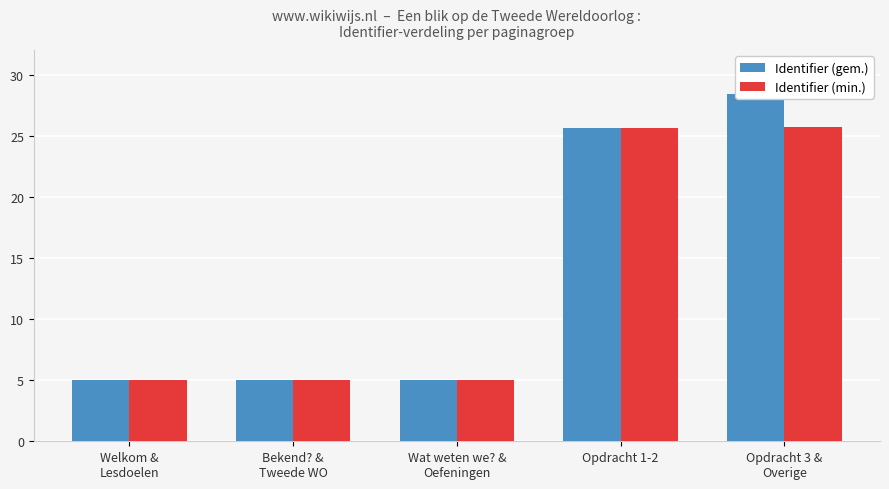

At which label does Identifier (gem.) reach its minimum?

Welkom &
Lesdoelen